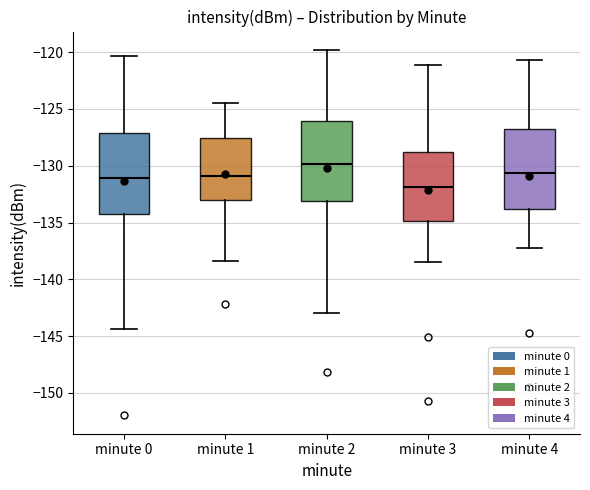

Where does the lower whisker of the box for minute 4 end on the y-axis? The values are not printed on the chart, so give them approximately, as read against the axis.

-137.0